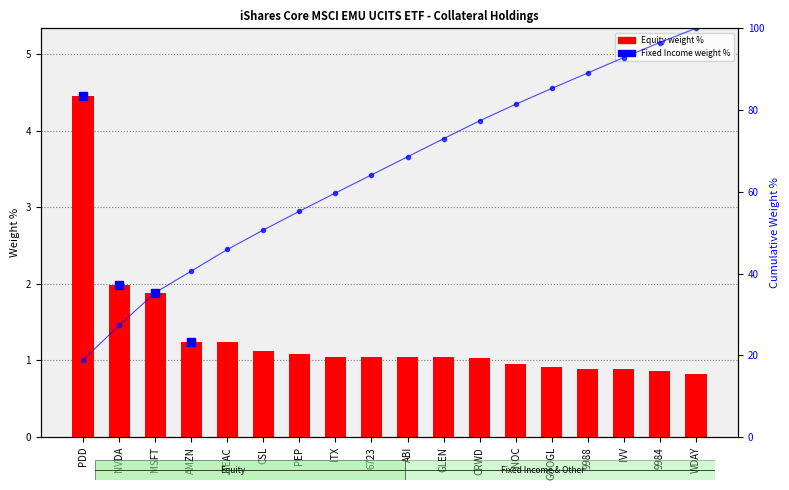

What is the difference between the highest and lowest values at 6723?

63.1